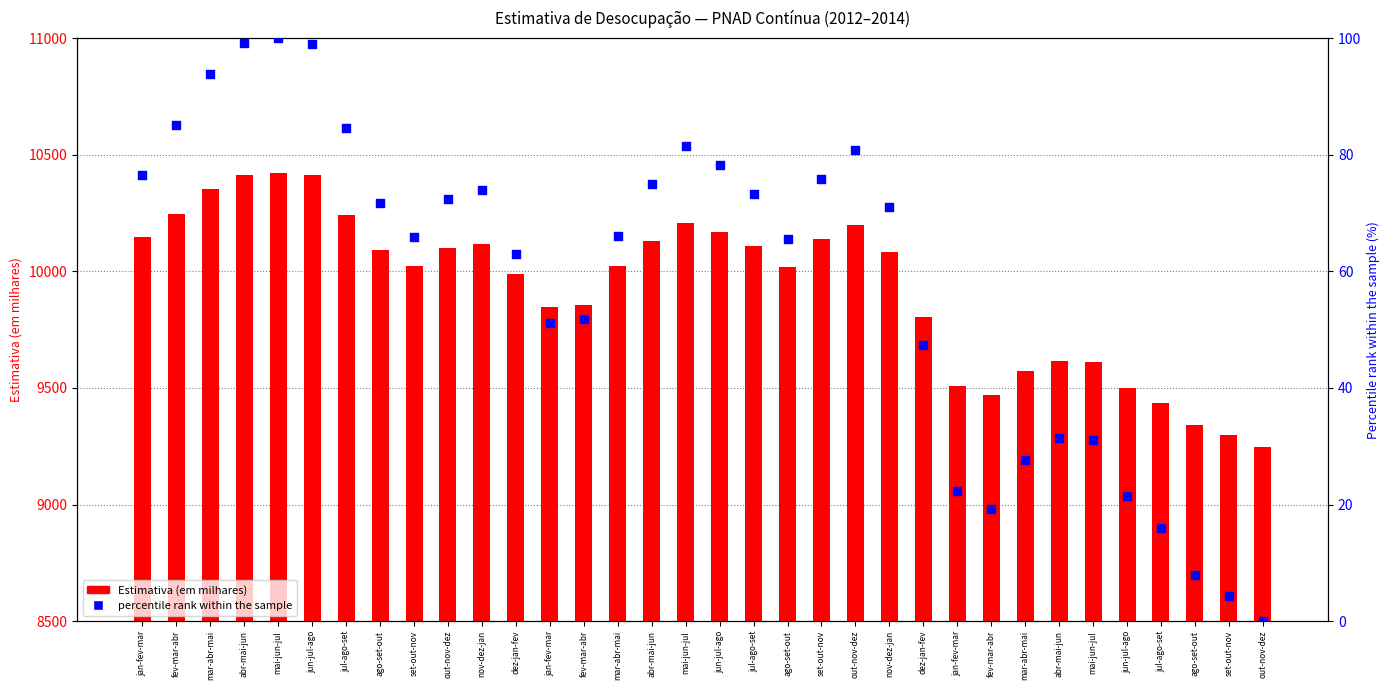

Which series has the largest total across all categories?

Estimativa (em milhares)